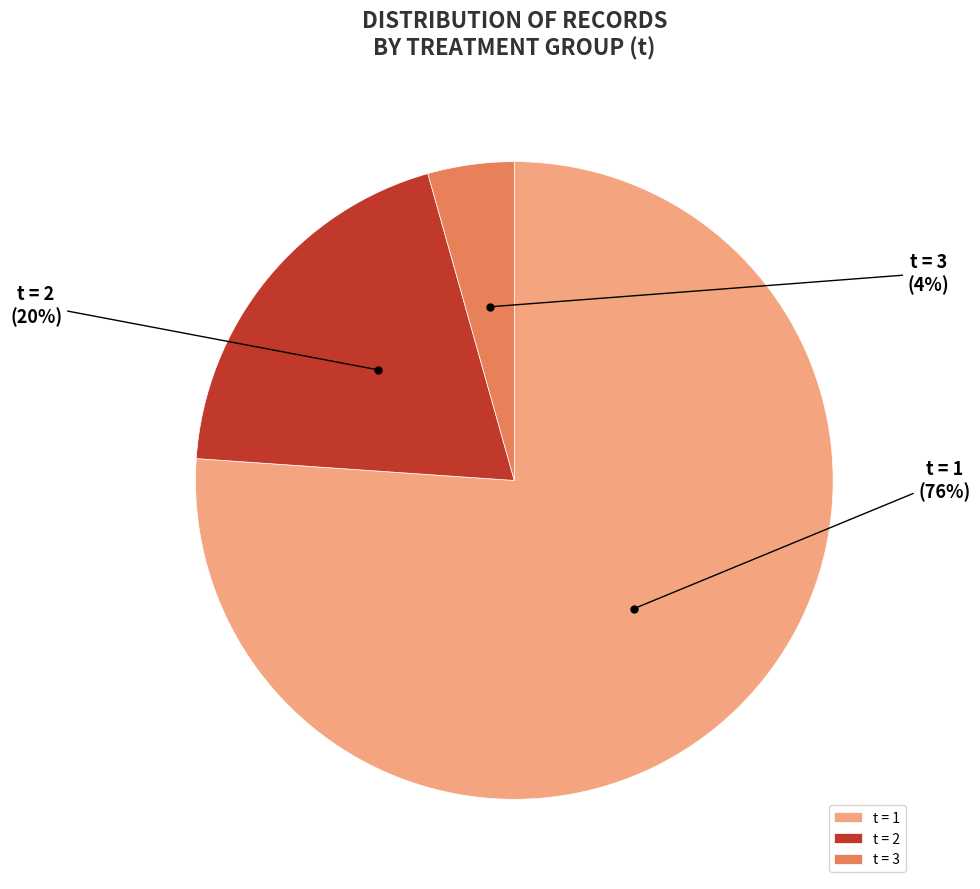

What is the largest slice in the pie chart?

t = 1